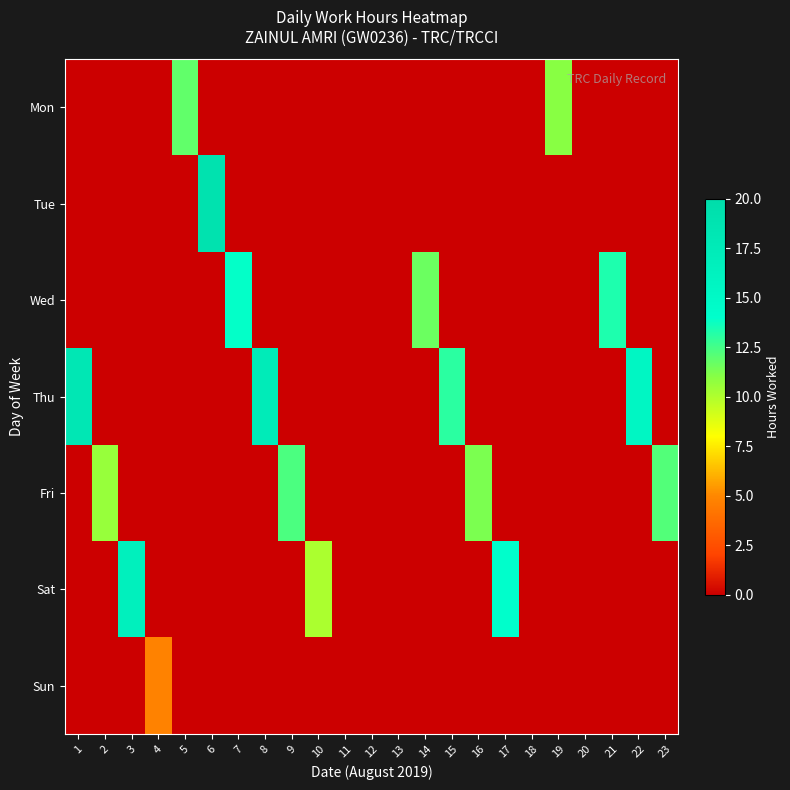

At 9, list the series in order from largest to smallest.

Fri, Mon, Tue, Wed, Thu, Sat, Sun